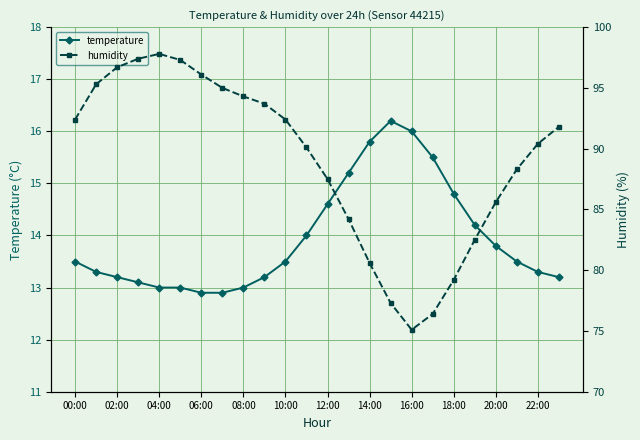

What is the value of the temperature point at the 13th from the left?

14.6